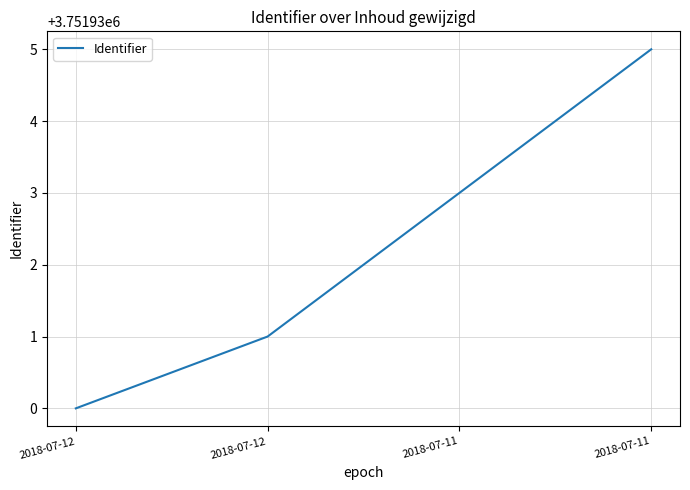

At which label is the value closest to 3751932?

2018-07-12